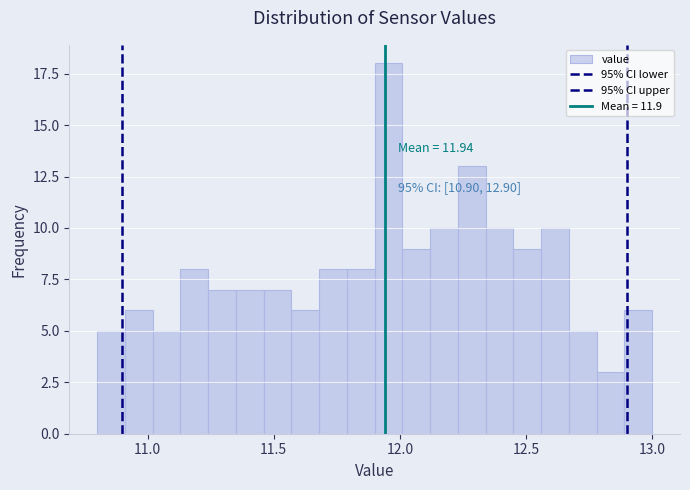

Around what value on the x-axis is the tallest bar? Give the approximate position of its centre, as read against the axis.

11.95